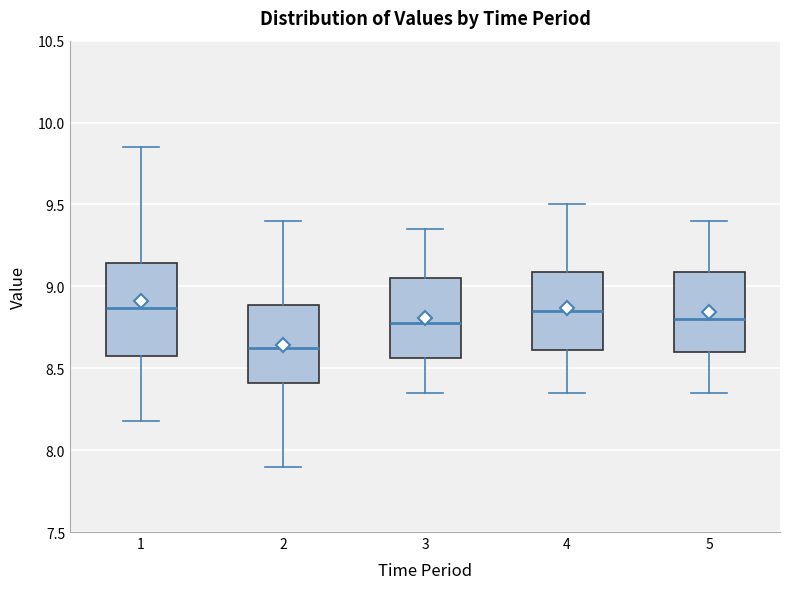

Reading left to right, read every box against the y-axis: the position of its median line, the range the box covers, and the ends of its whiskers. The values are not printed on the chart, so give them approximately, as read against the axis.

1: median 8.85, box 8.60 to 9.15, whiskers 8.20 to 9.85
2: median 8.65, box 8.40 to 8.90, whiskers 7.90 to 9.40
3: median 8.80, box 8.55 to 9.05, whiskers 8.35 to 9.35
4: median 8.85, box 8.60 to 9.10, whiskers 8.35 to 9.50
5: median 8.80, box 8.60 to 9.10, whiskers 8.35 to 9.40